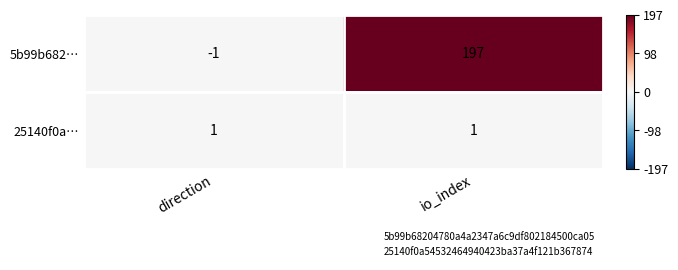

True or false: 25140f0a… has a value of 1 at io_index.

True